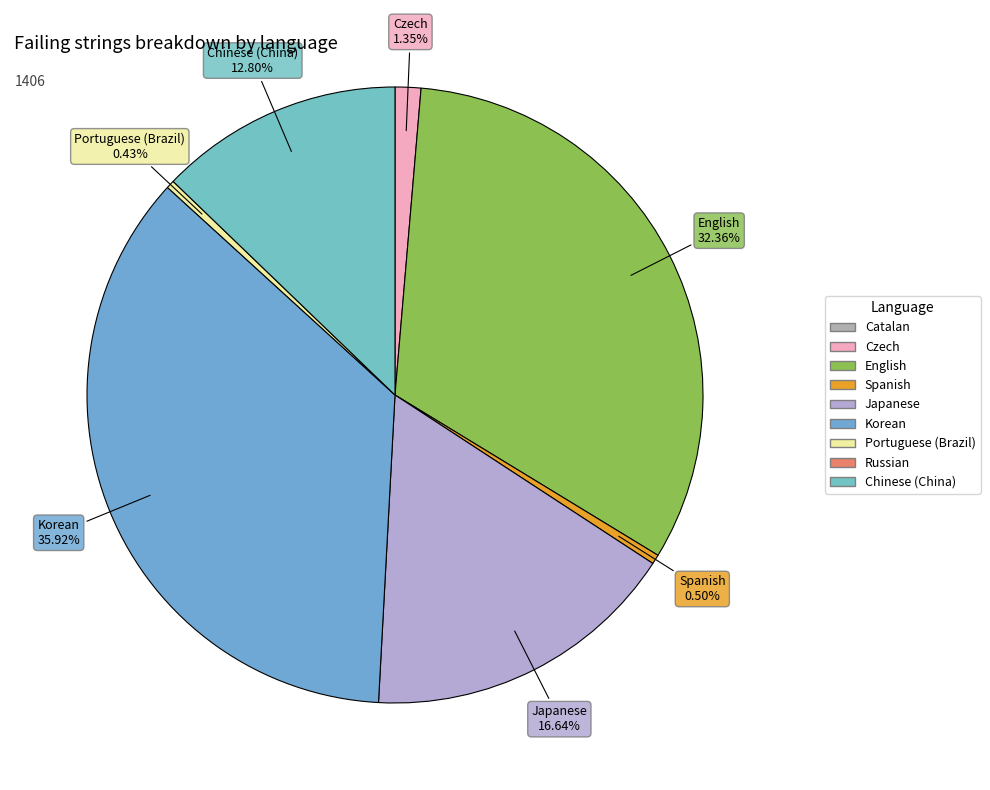

Which slice is the smallest?

Catalan